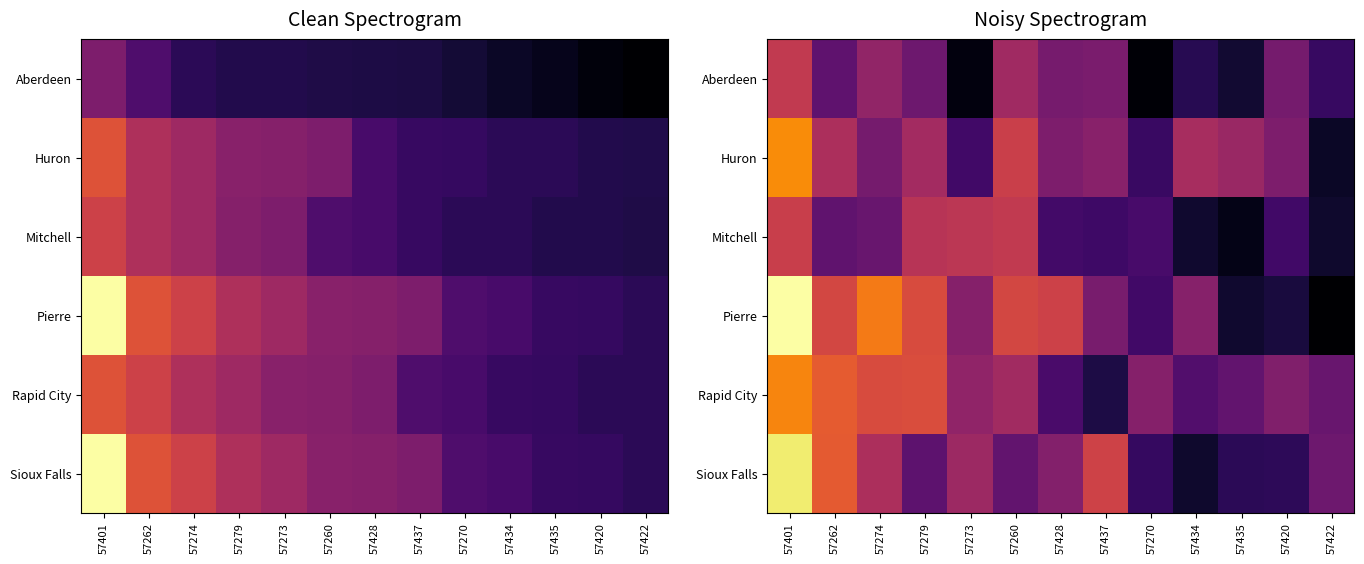

What is the smallest value displayed?

5.2